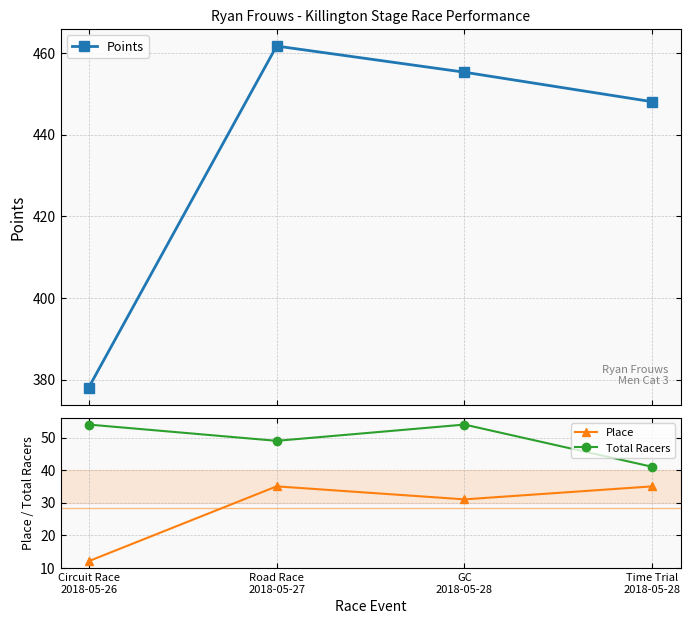

What is the label of the 2nd point from the left?

Road Race
2018-05-27